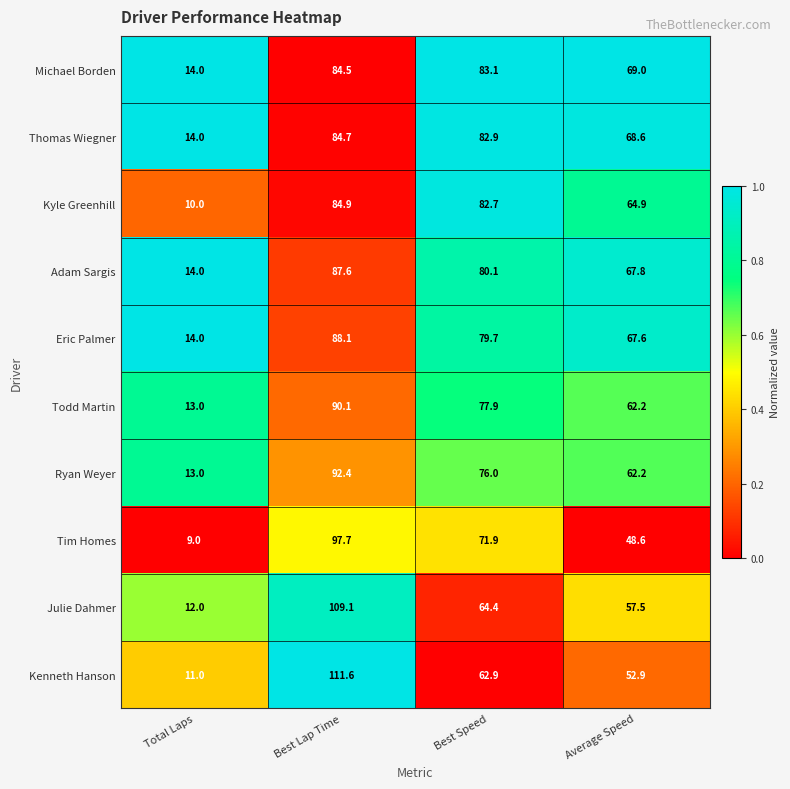

The value of Adam Sargis at Average Speed is 67.8. True or false?

True